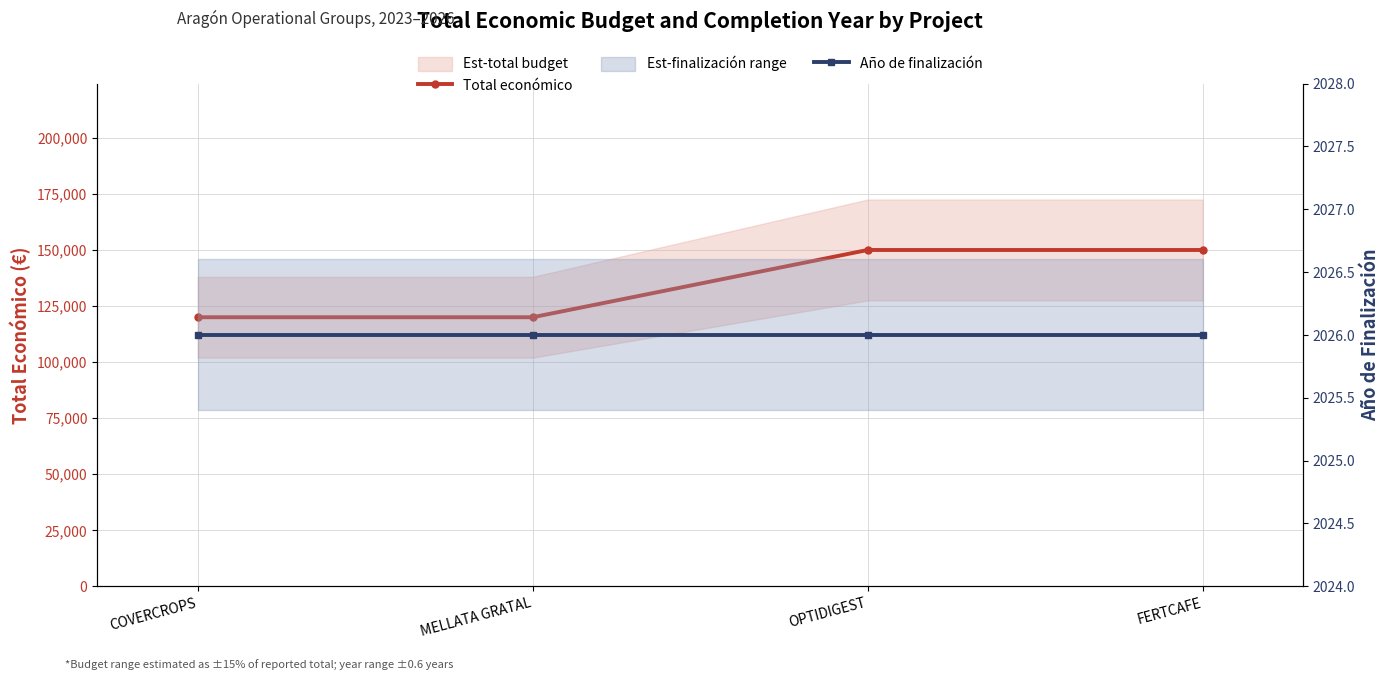

Reading left to right, extract all data points from this chart.

Total económico: 120000	120000	150000	150000
Año de finalización: 2026	2026	2026	2026